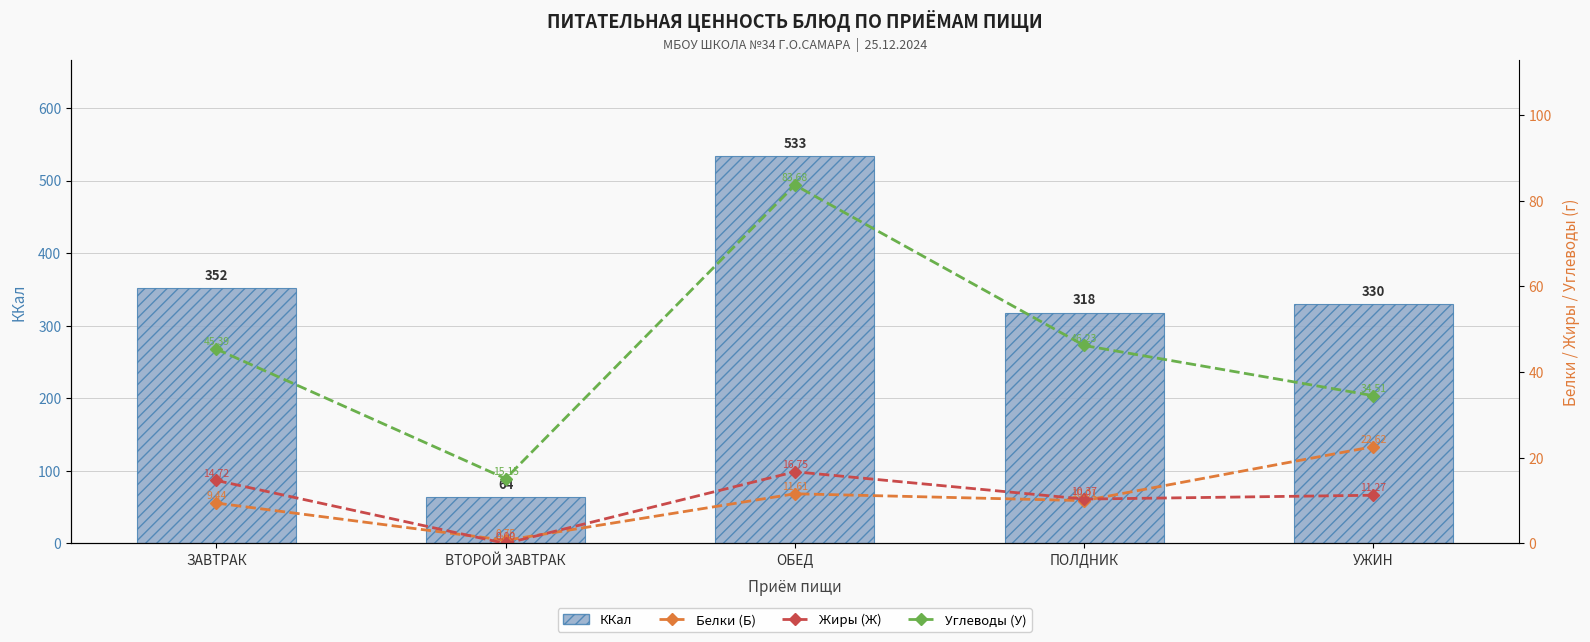

What is the label of the 3rd bar from the right?

ОБЕД